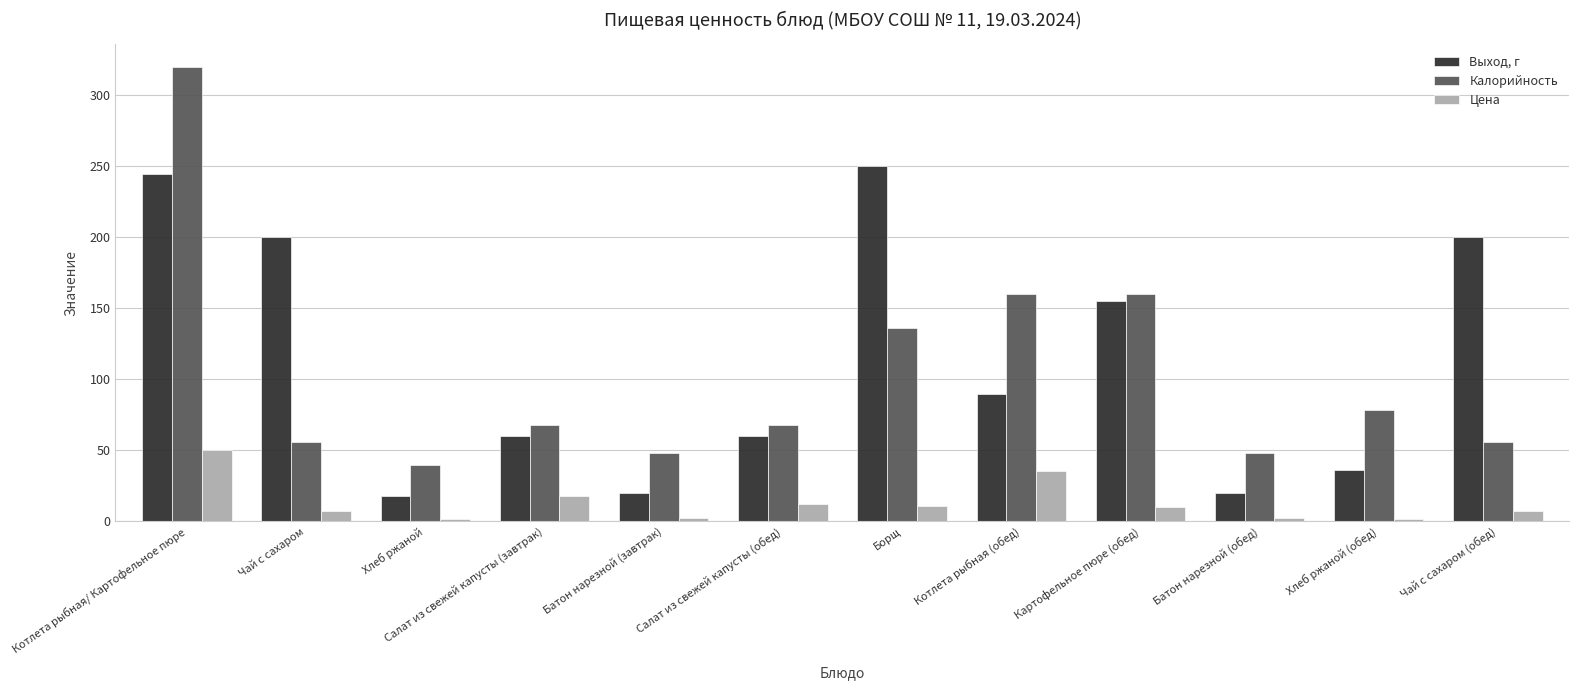

Which series changed the most between Салат из свежей капусты (обед) and Картофельное пюре (обед)?

Выход, г